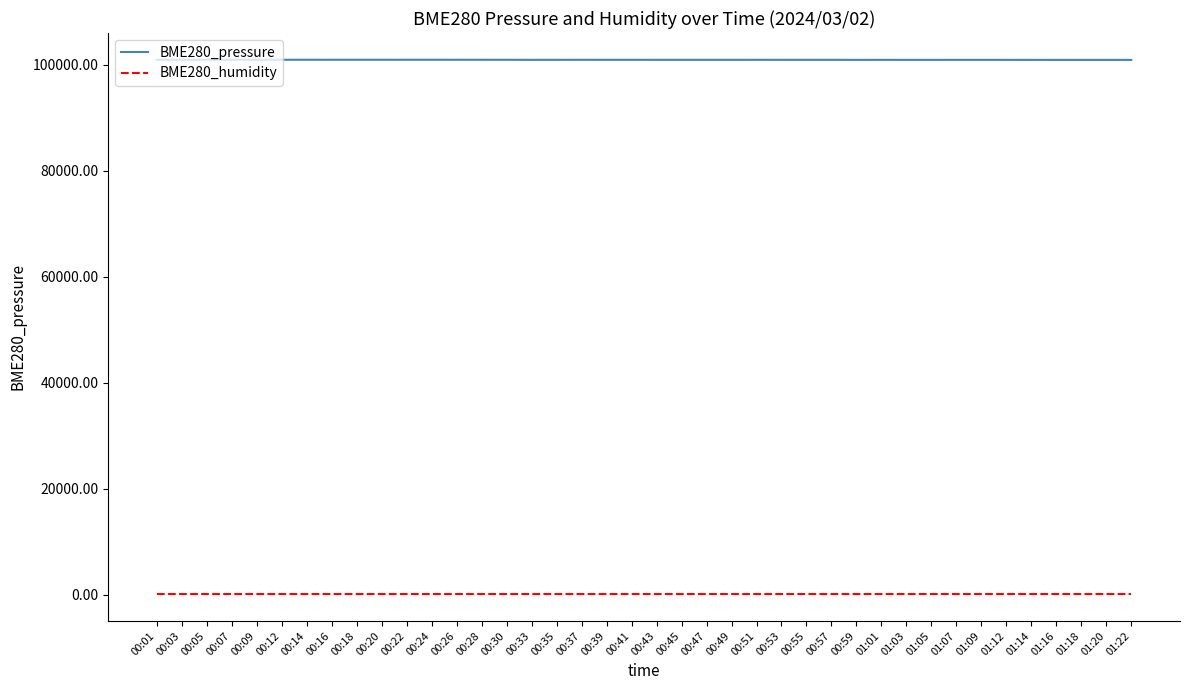

What is the sum of all BME280_pressure values?

4036491.4